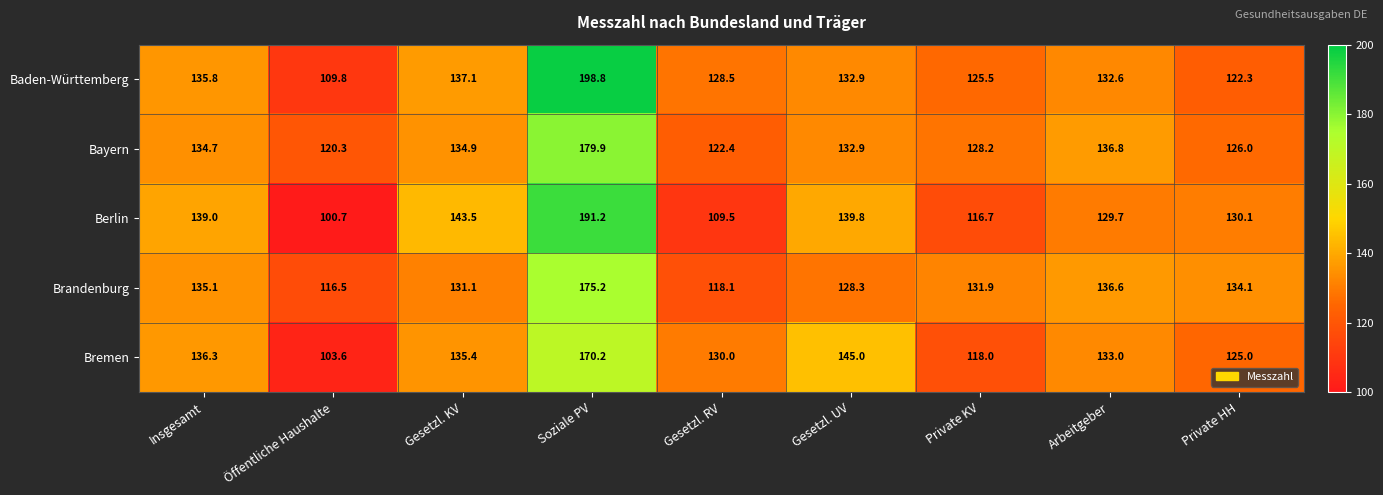

Is it true that Bremen equals 70.4 at Insgesamt?

False